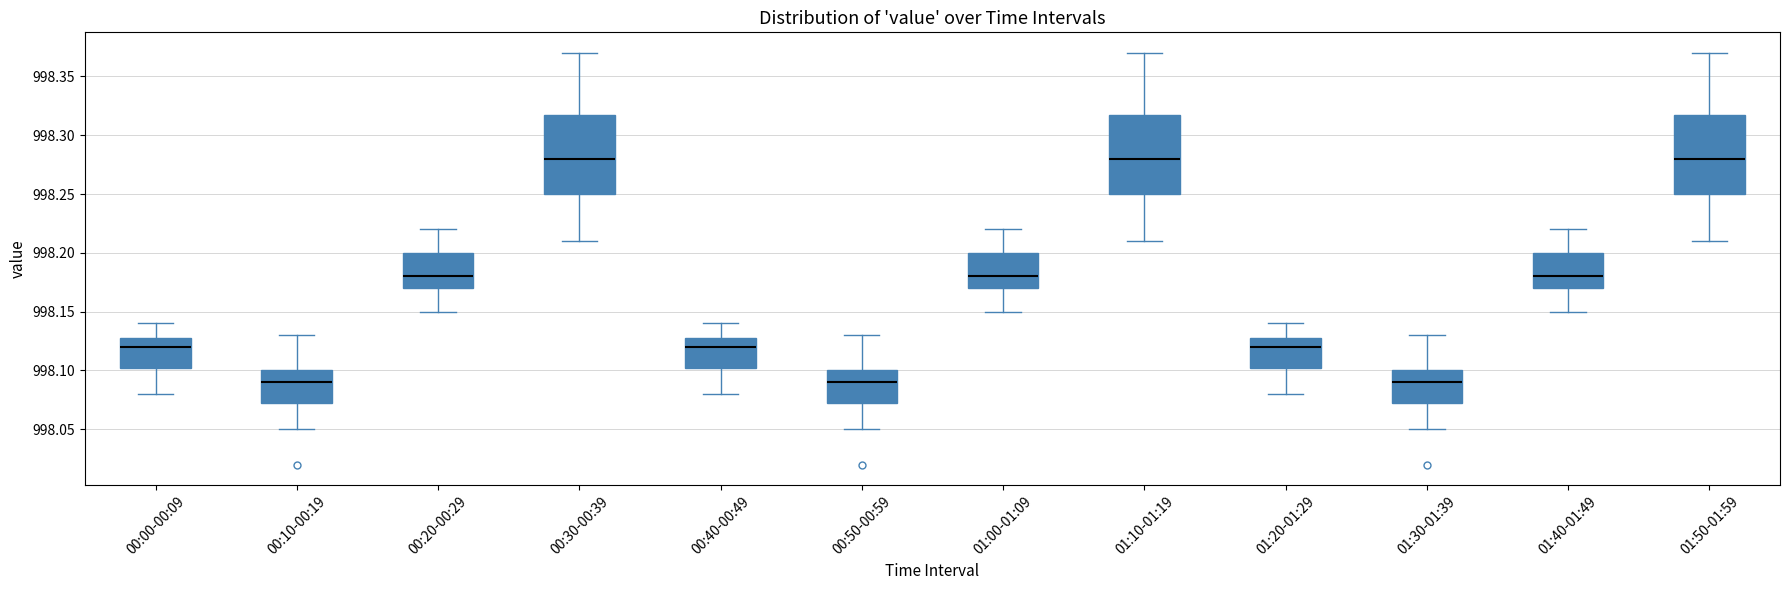

Where does the median line of the box for 01:00-01:09 sit on the y-axis? The values are not printed on the chart, so give them approximately, as read against the axis.

998.180